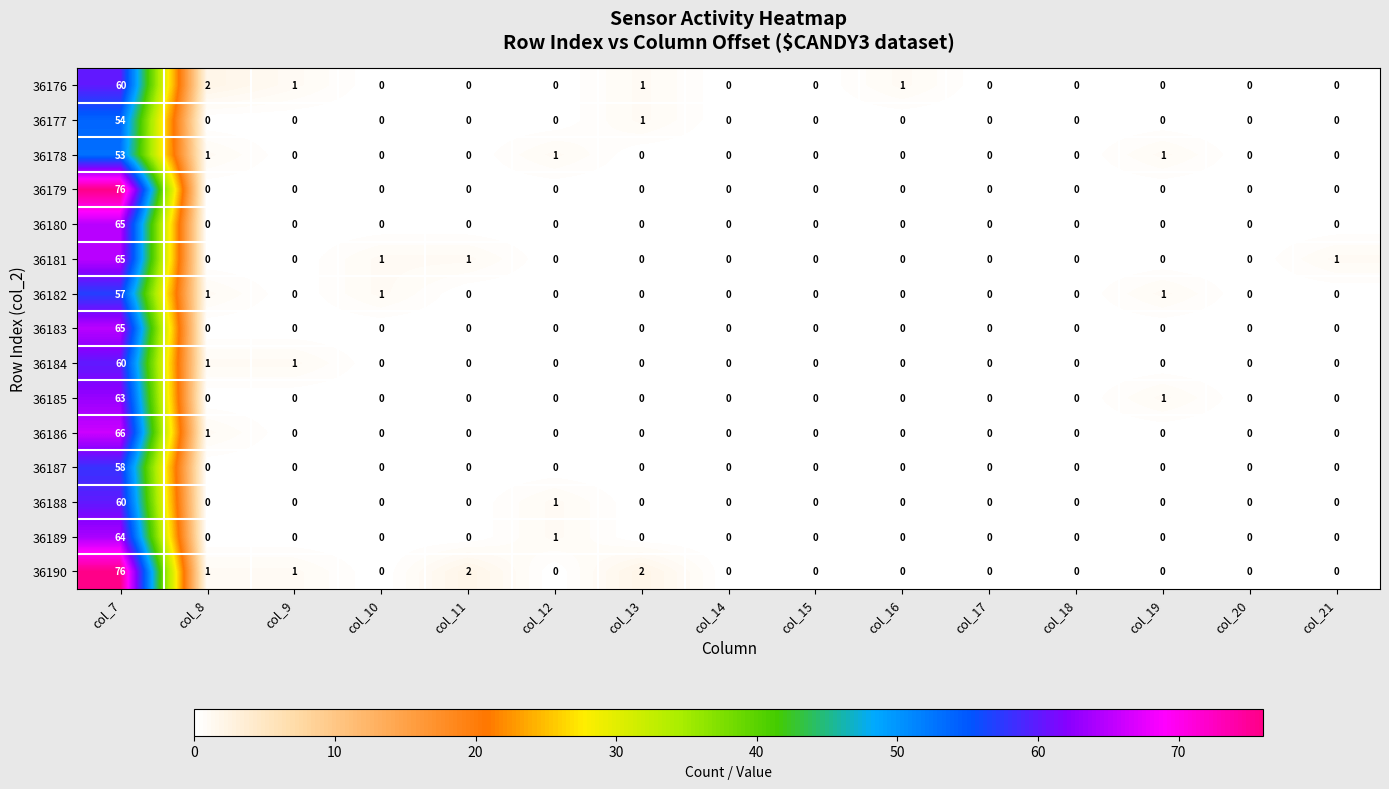

At which label is 36177 closest to 27?

col_13